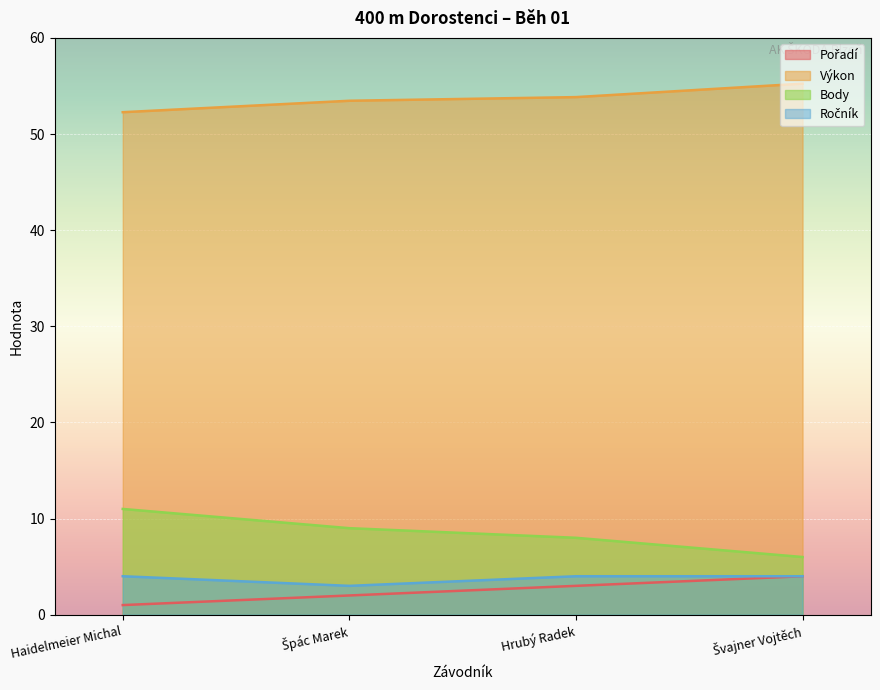

What is the difference between the Body values at Špác Marek and Haidelmeier Michal?

2.0